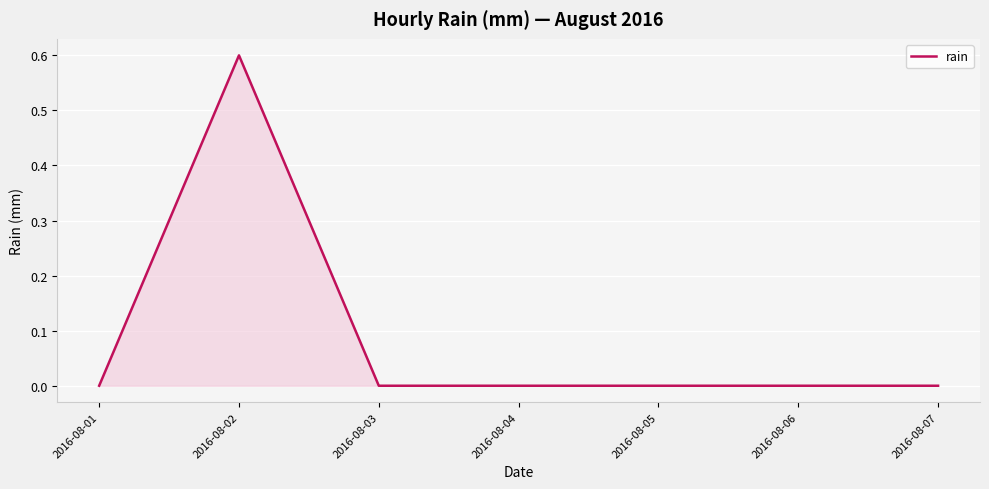

Reading left to right, list all the values displayed in this chart.

0.0	0.6	0.0	0.0	0.0	0.0	0.0